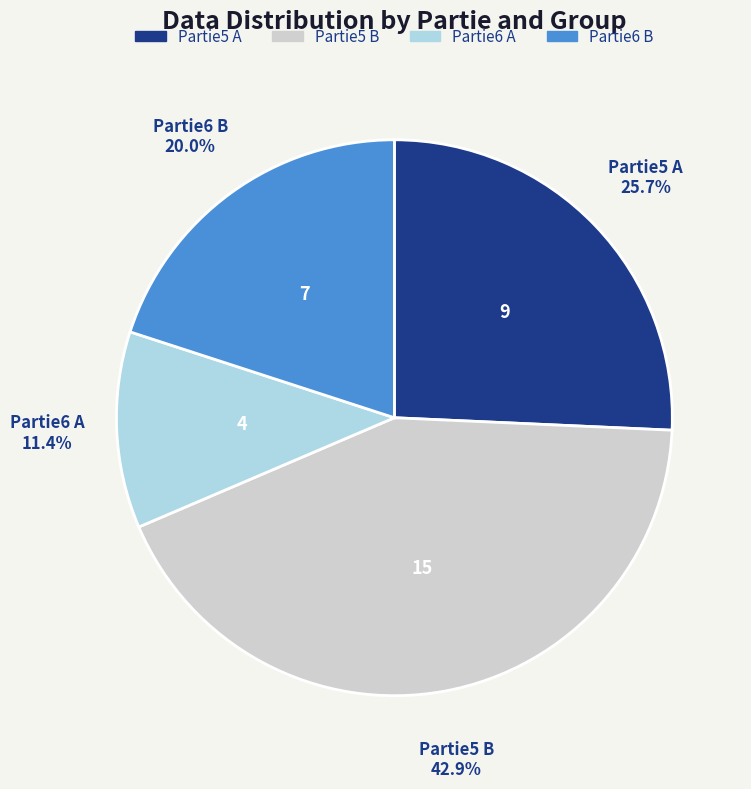

To the nearest percent, what is the average slice percentage?

25%